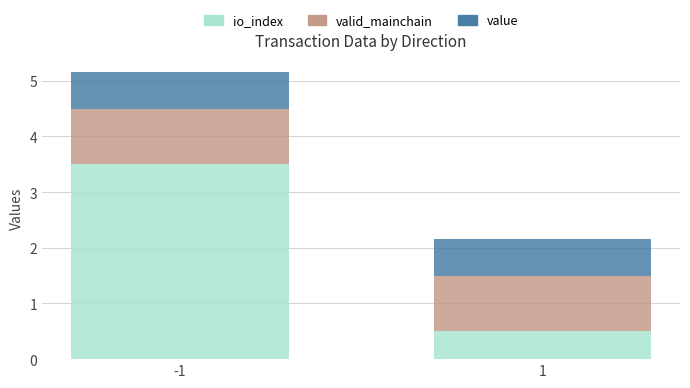

What is the total value across all series at 1?

2.2